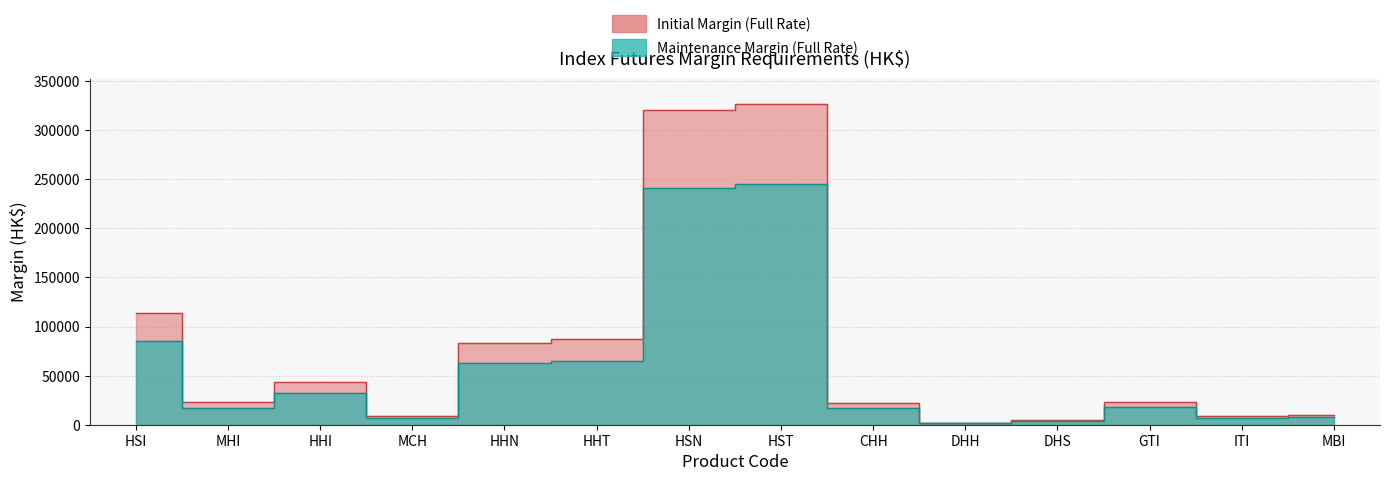

Reading left to right, transcribe all the data shown in this chart.

Initial Margin (Full Rate): 113914	22782	43358	8671	83510	86795	320463	326182	22543	2167	5306	23341	8645	9855
Maintenance Margin (Full Rate): 85650	17130	32600	6520	62790	65260	240950	245250	16950	1630	3990	17550	6500	7410